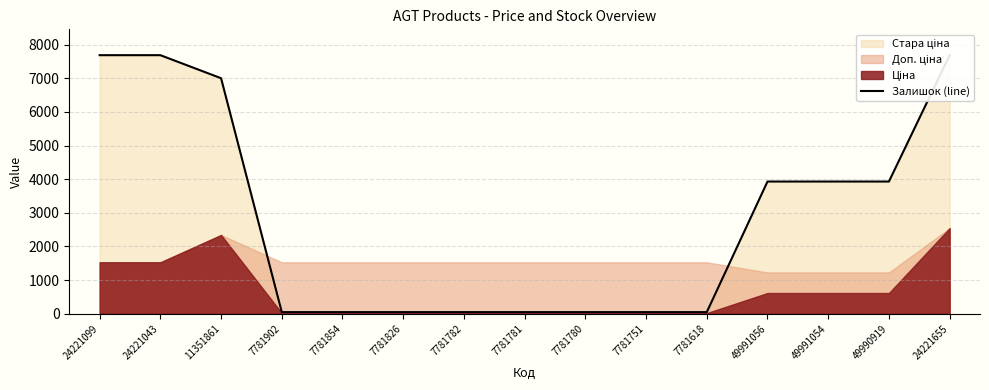

Reading left to right, transcribe all the data shown in this chart.

24221099=7688.0	24221043=7688.0	11351861=7002.7	7781902=44.9	7781854=44.9	7781826=44.9	7781782=44.9	7781781=44.9	7781780=44.9	7781751=44.9	7781618=44.9	49991056=3929.5	49991054=3929.5	49990919=3929.5	24221655=7688.0